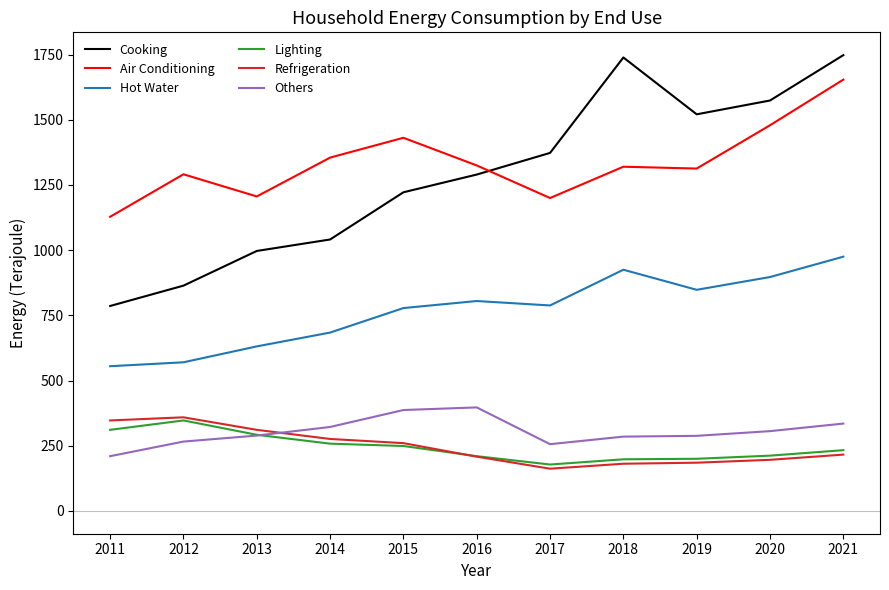

At which category is the sum across all series the highest?

2021